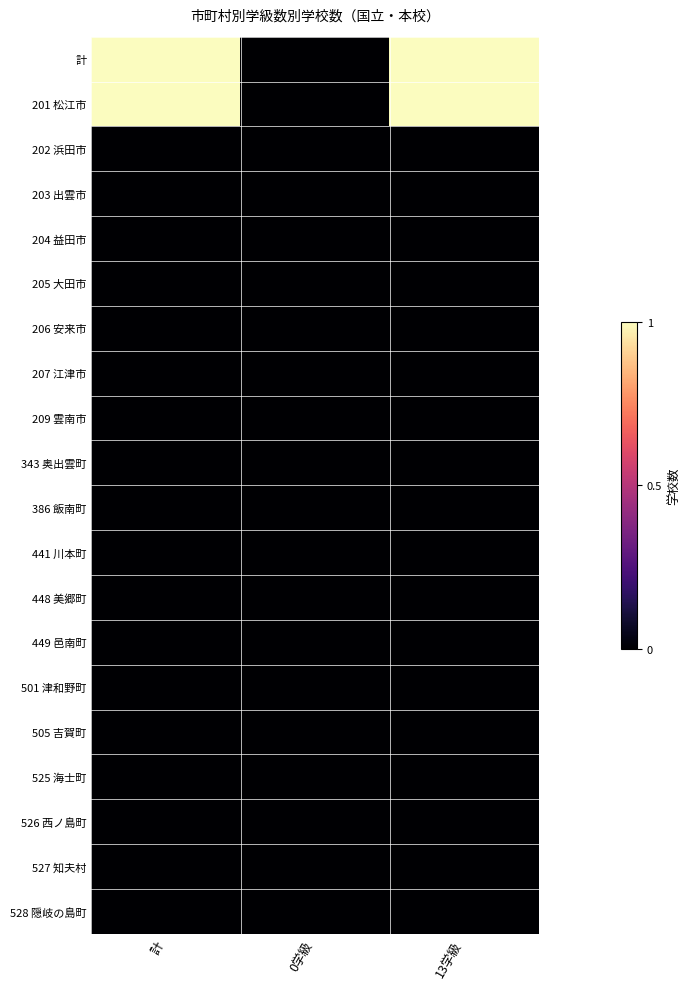

At which category is the sum across all series the highest?

計